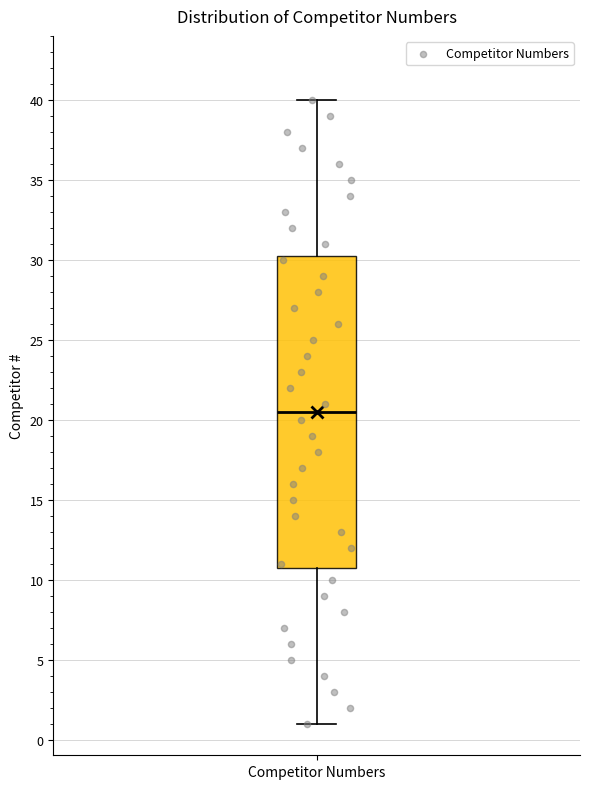

Read this box plot against the y-axis: the position of the median line, the range covered by the box, and the ends of both whiskers. The values are not printed on the chart, so give them approximately, as read against the axis.

median 20.5, box 11.0 to 30.5, whiskers 1.0 to 40.0